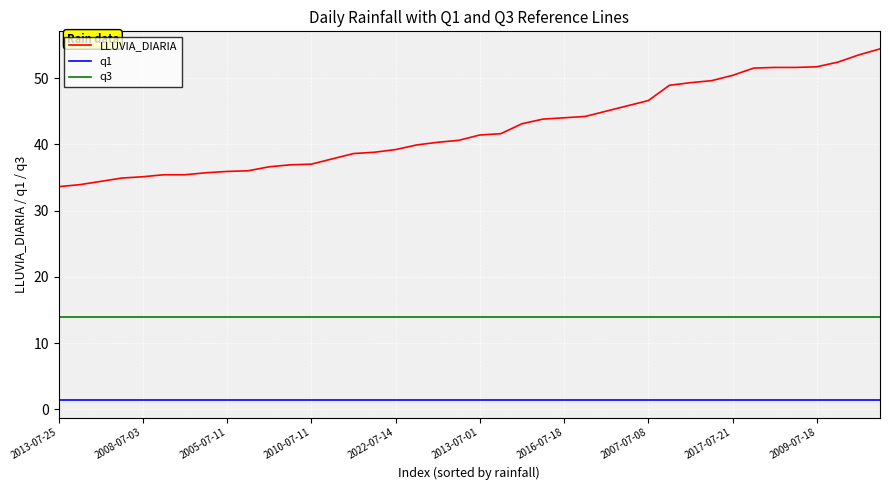

What is the lowest value of the q3 series?

14.0